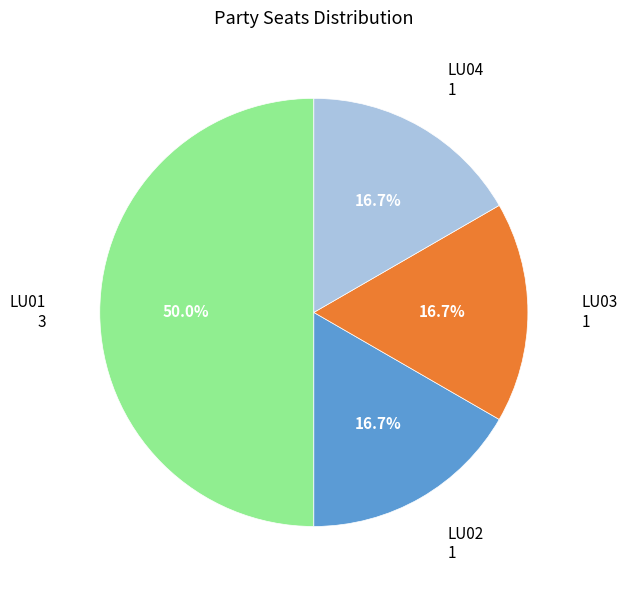

Which category has the biggest portion of the pie?

LU01